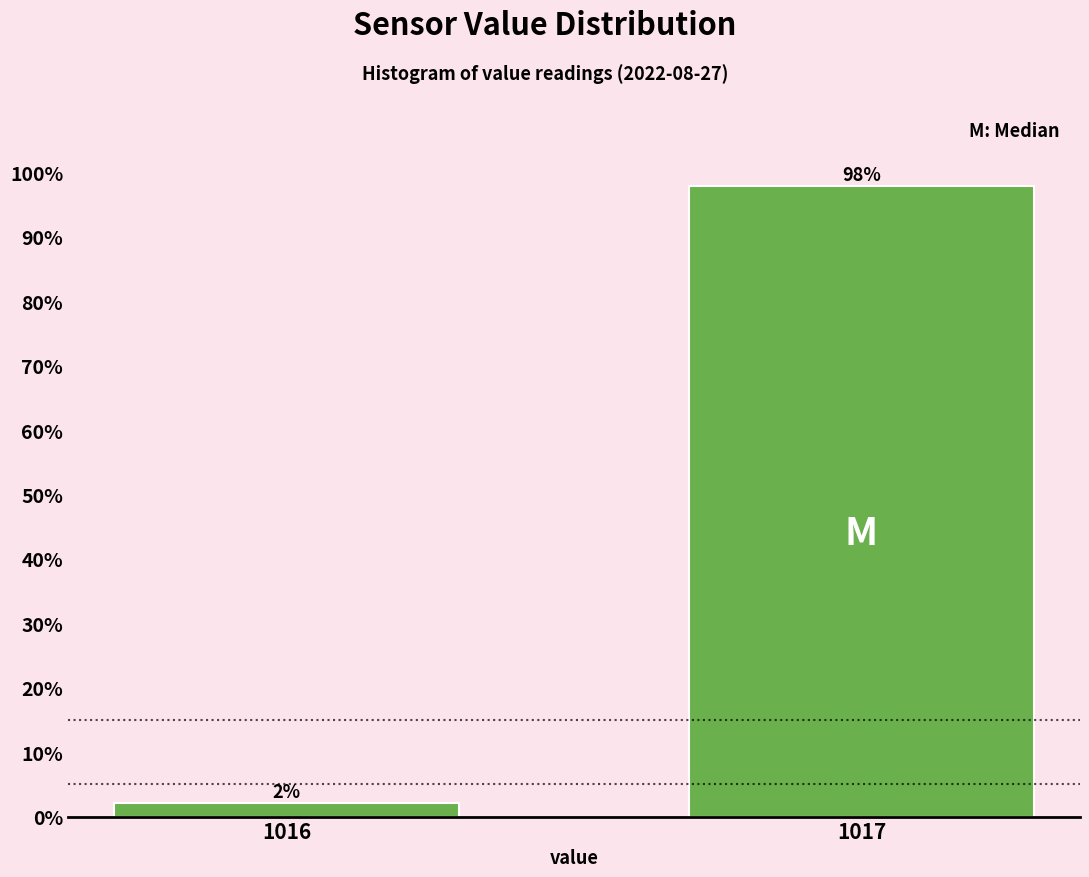

Which has a higher value, 1016 or 1017?

1017